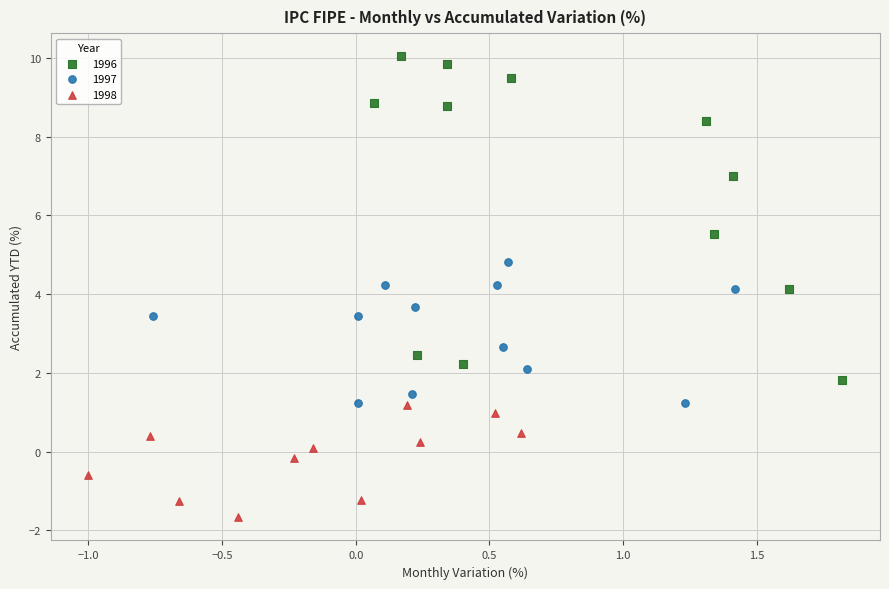

Which series contains the lowest Y value?

1998